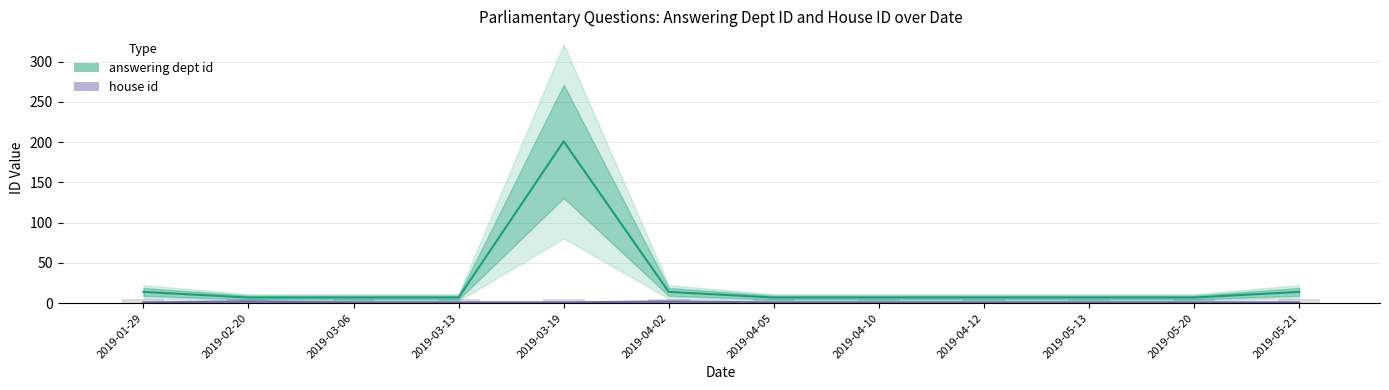

Reading right to left, list all the values displayed in this chart.

answering dept id: 2019-05-21=14	2019-05-20=7	2019-05-13=7	2019-04-12=7	2019-04-10=7	2019-04-05=7	2019-04-02=14	2019-03-19=201	2019-03-13=7	2019-03-06=7	2019-02-20=7	2019-01-29=14
house id: 2019-05-21=1	2019-05-20=1	2019-05-13=1	2019-04-12=1	2019-04-10=1	2019-04-05=1	2019-04-02=2	2019-03-19=1	2019-03-13=1	2019-03-06=1	2019-02-20=2	2019-01-29=1